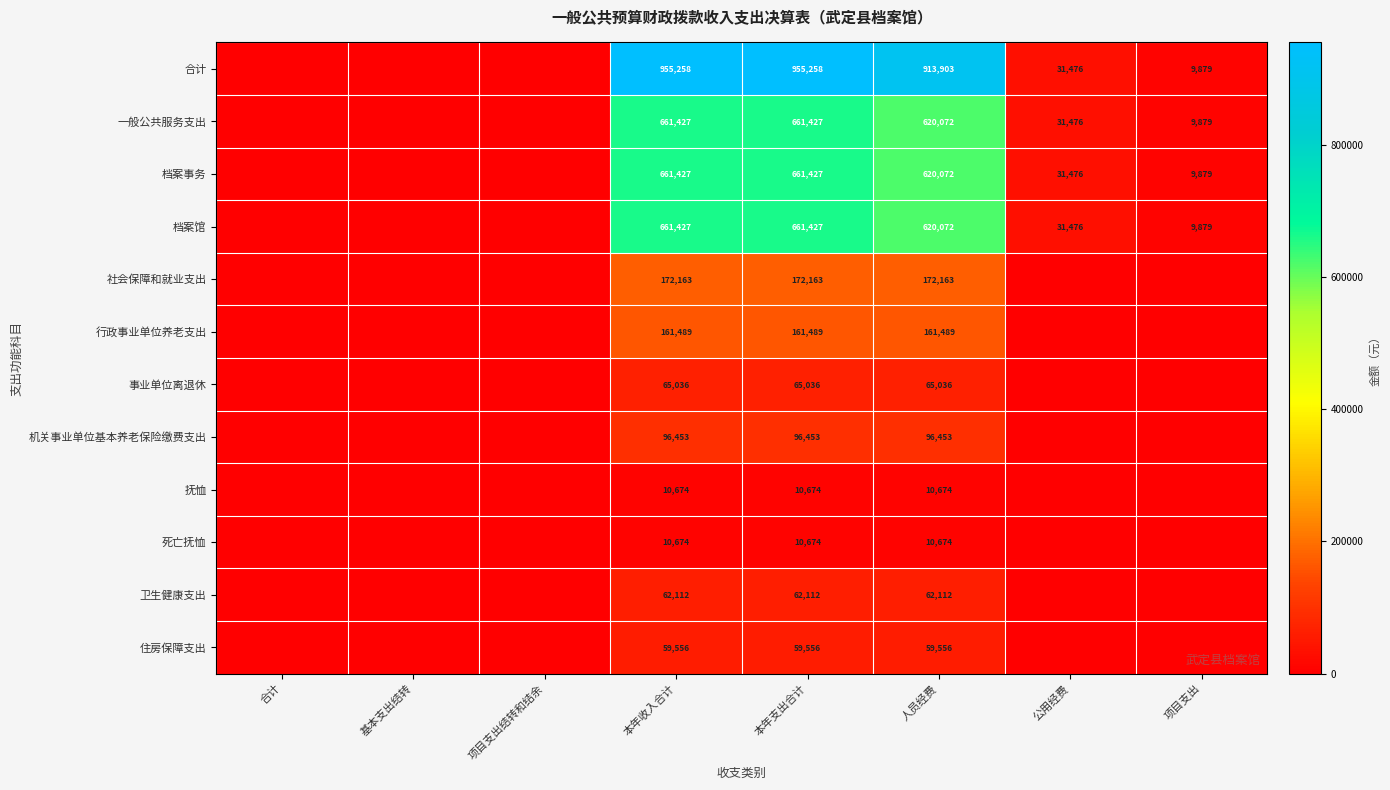

What is the total value across all series at 人员经费?

3412276